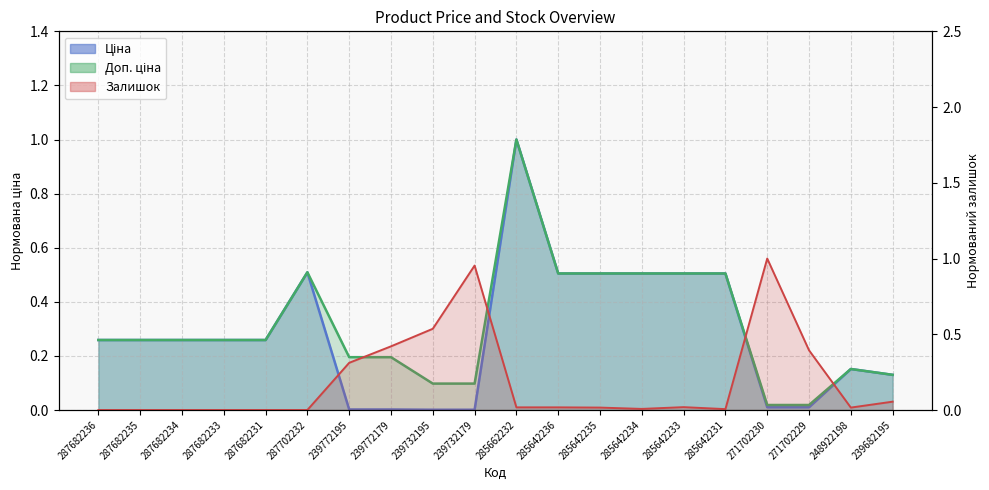

Which series has the widest spread of values?

Залишок